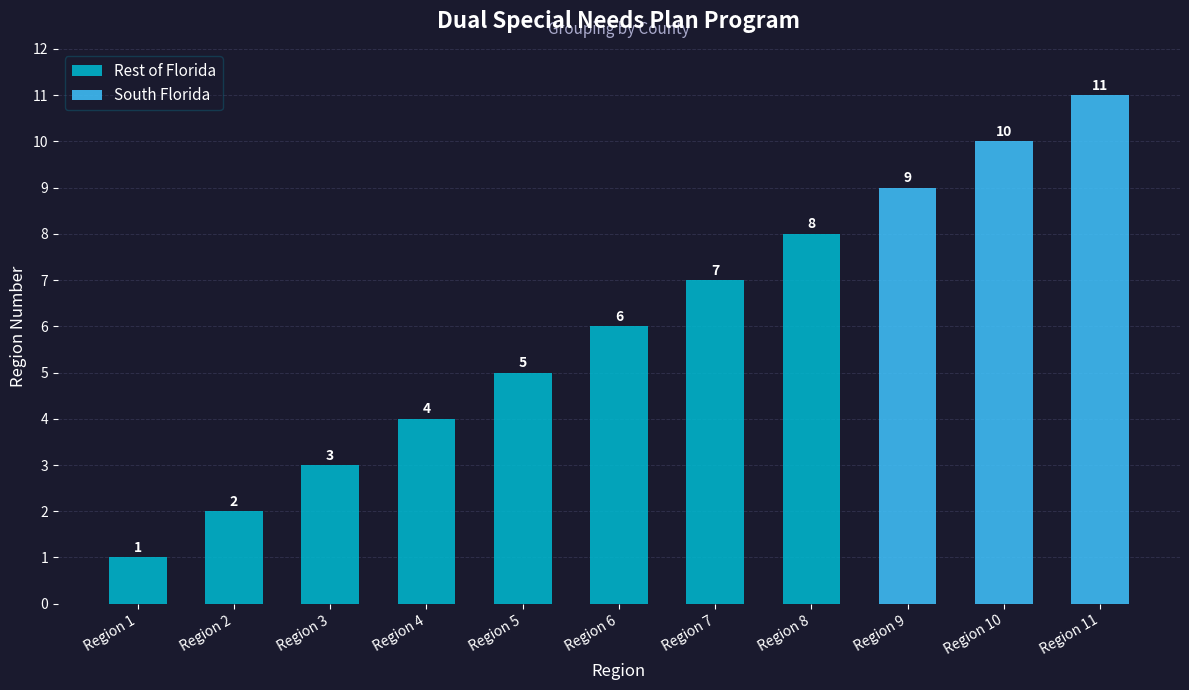

What is the difference between the values at Region 1 and Region 3?

2